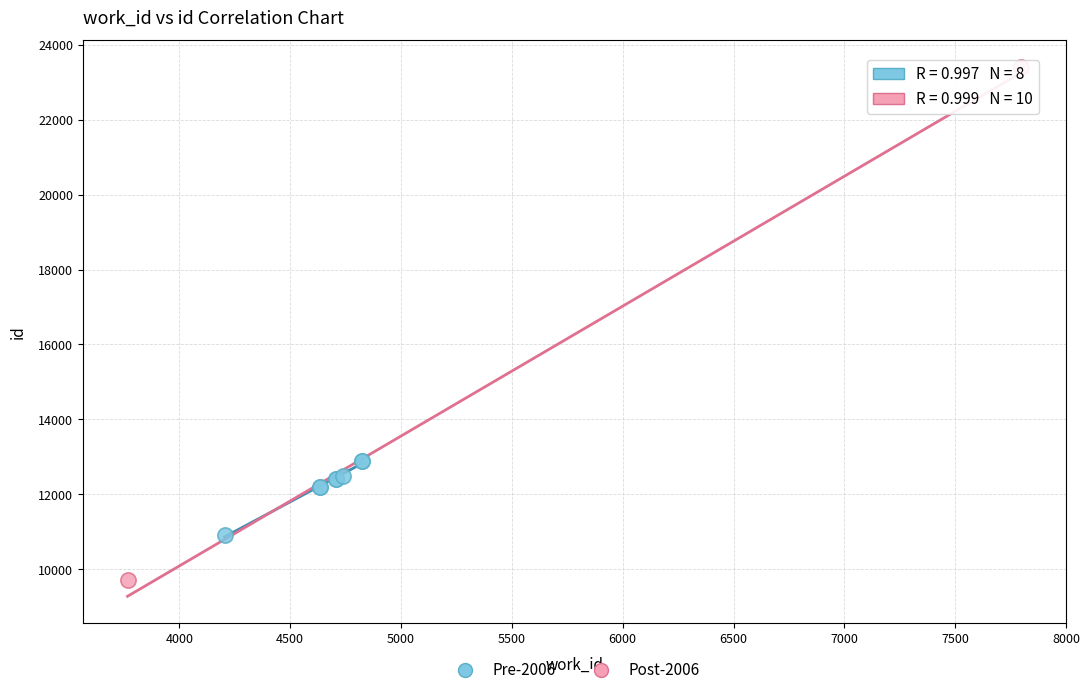

Which series has the widest spread of Y values?

Post-2006